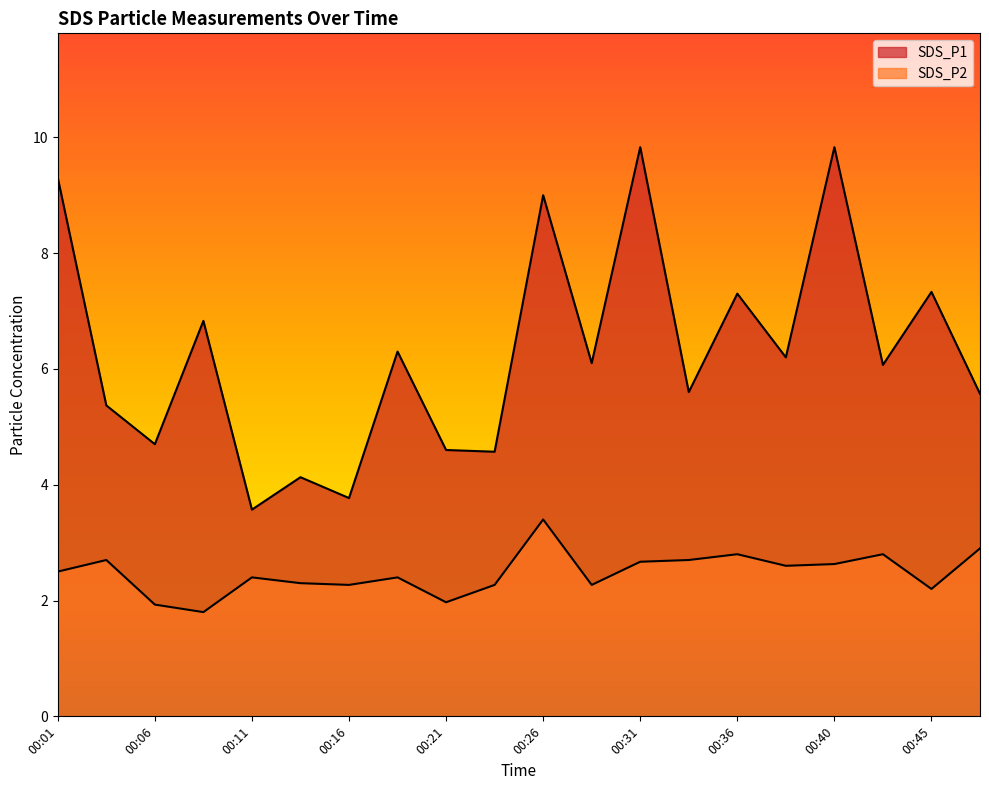

How many lines are shown in the chart?

2